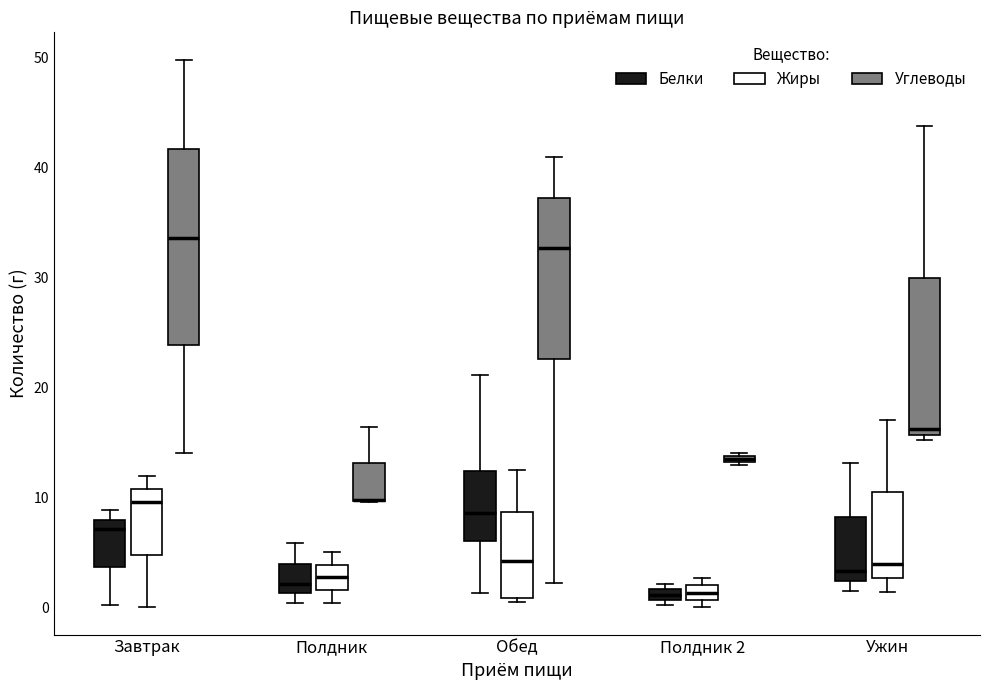

Comparing the boxes themselves (not the whiskers), which one is the tallest?

Завтрак (Углеводы)